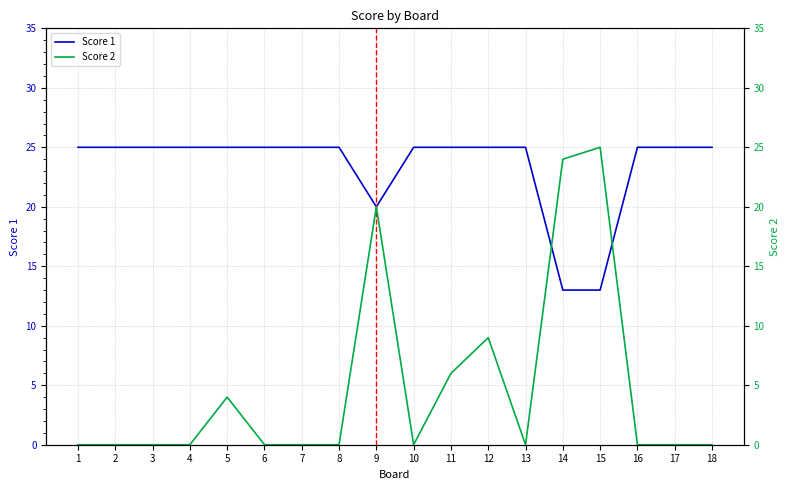

Is it true that Score 1 equals 13 at 15?

True